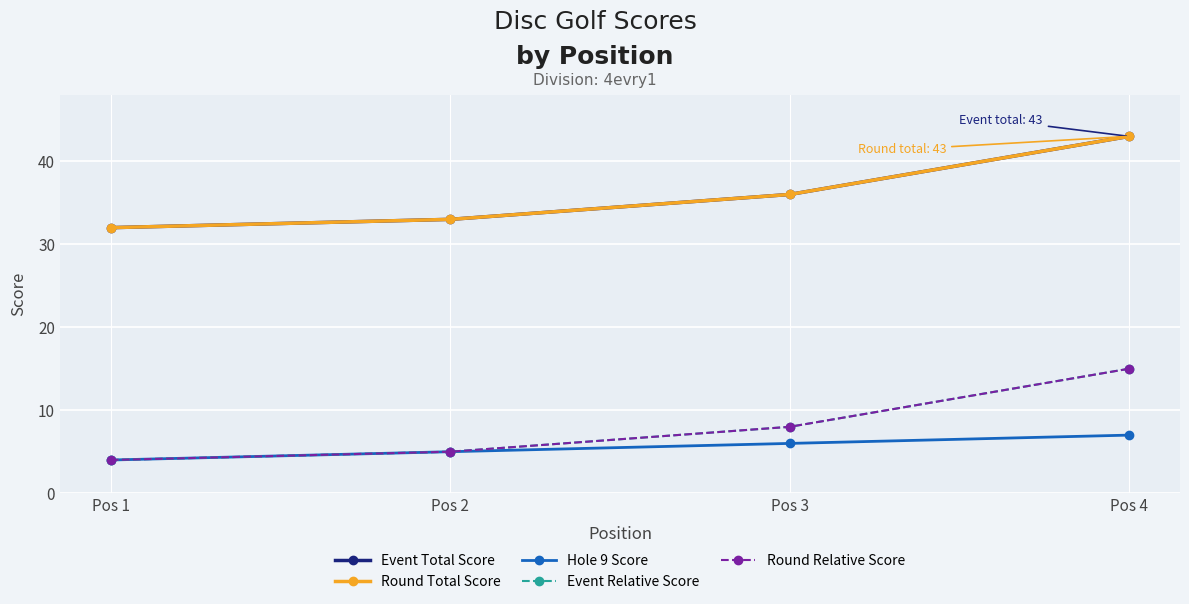

Is it true that Event Total Score equals 65 at Pos 3?

False